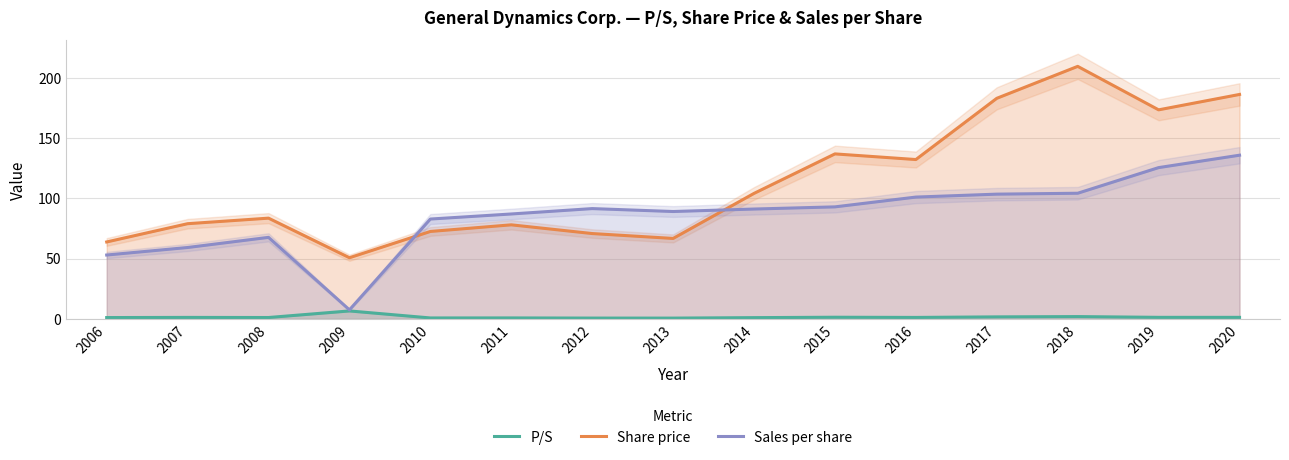

True or false: Sales per share has more than 0 points higher than both neighbors.

True